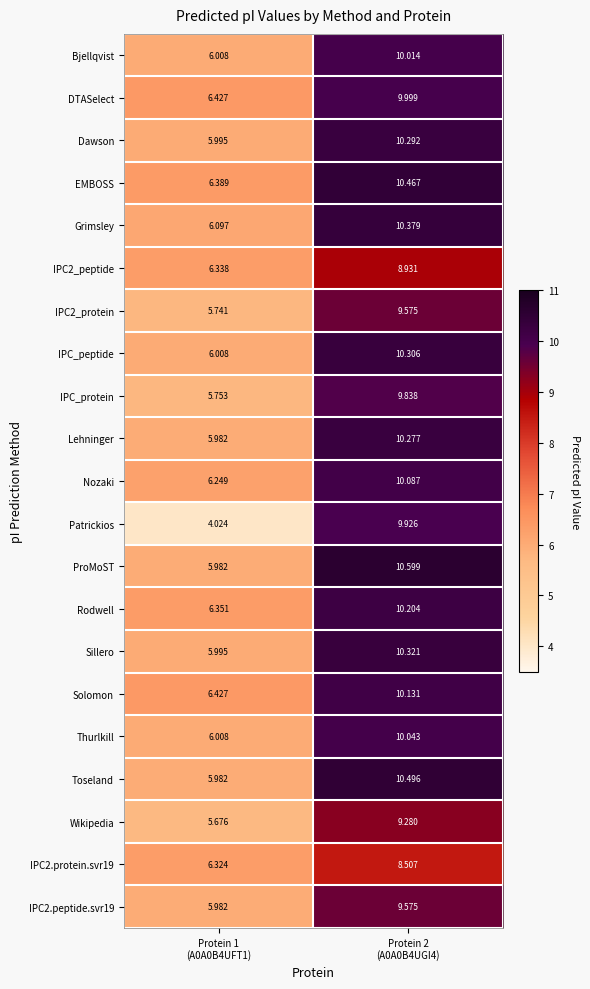

At how many categories does at least one series exceed 5?

2